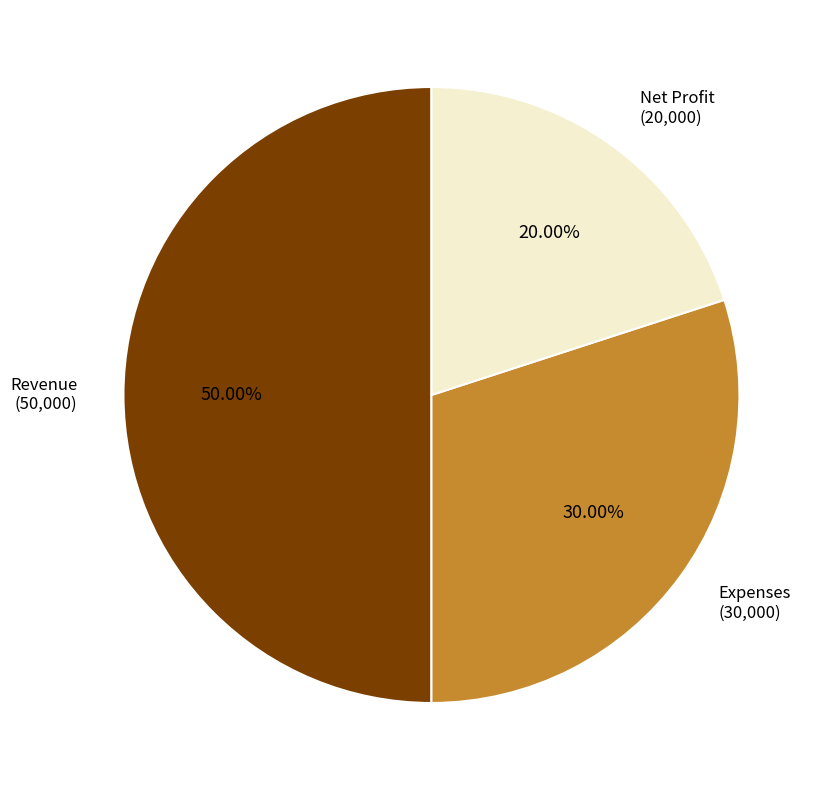

To the nearest percent, what percentage of the pie is Net Profit?

20%